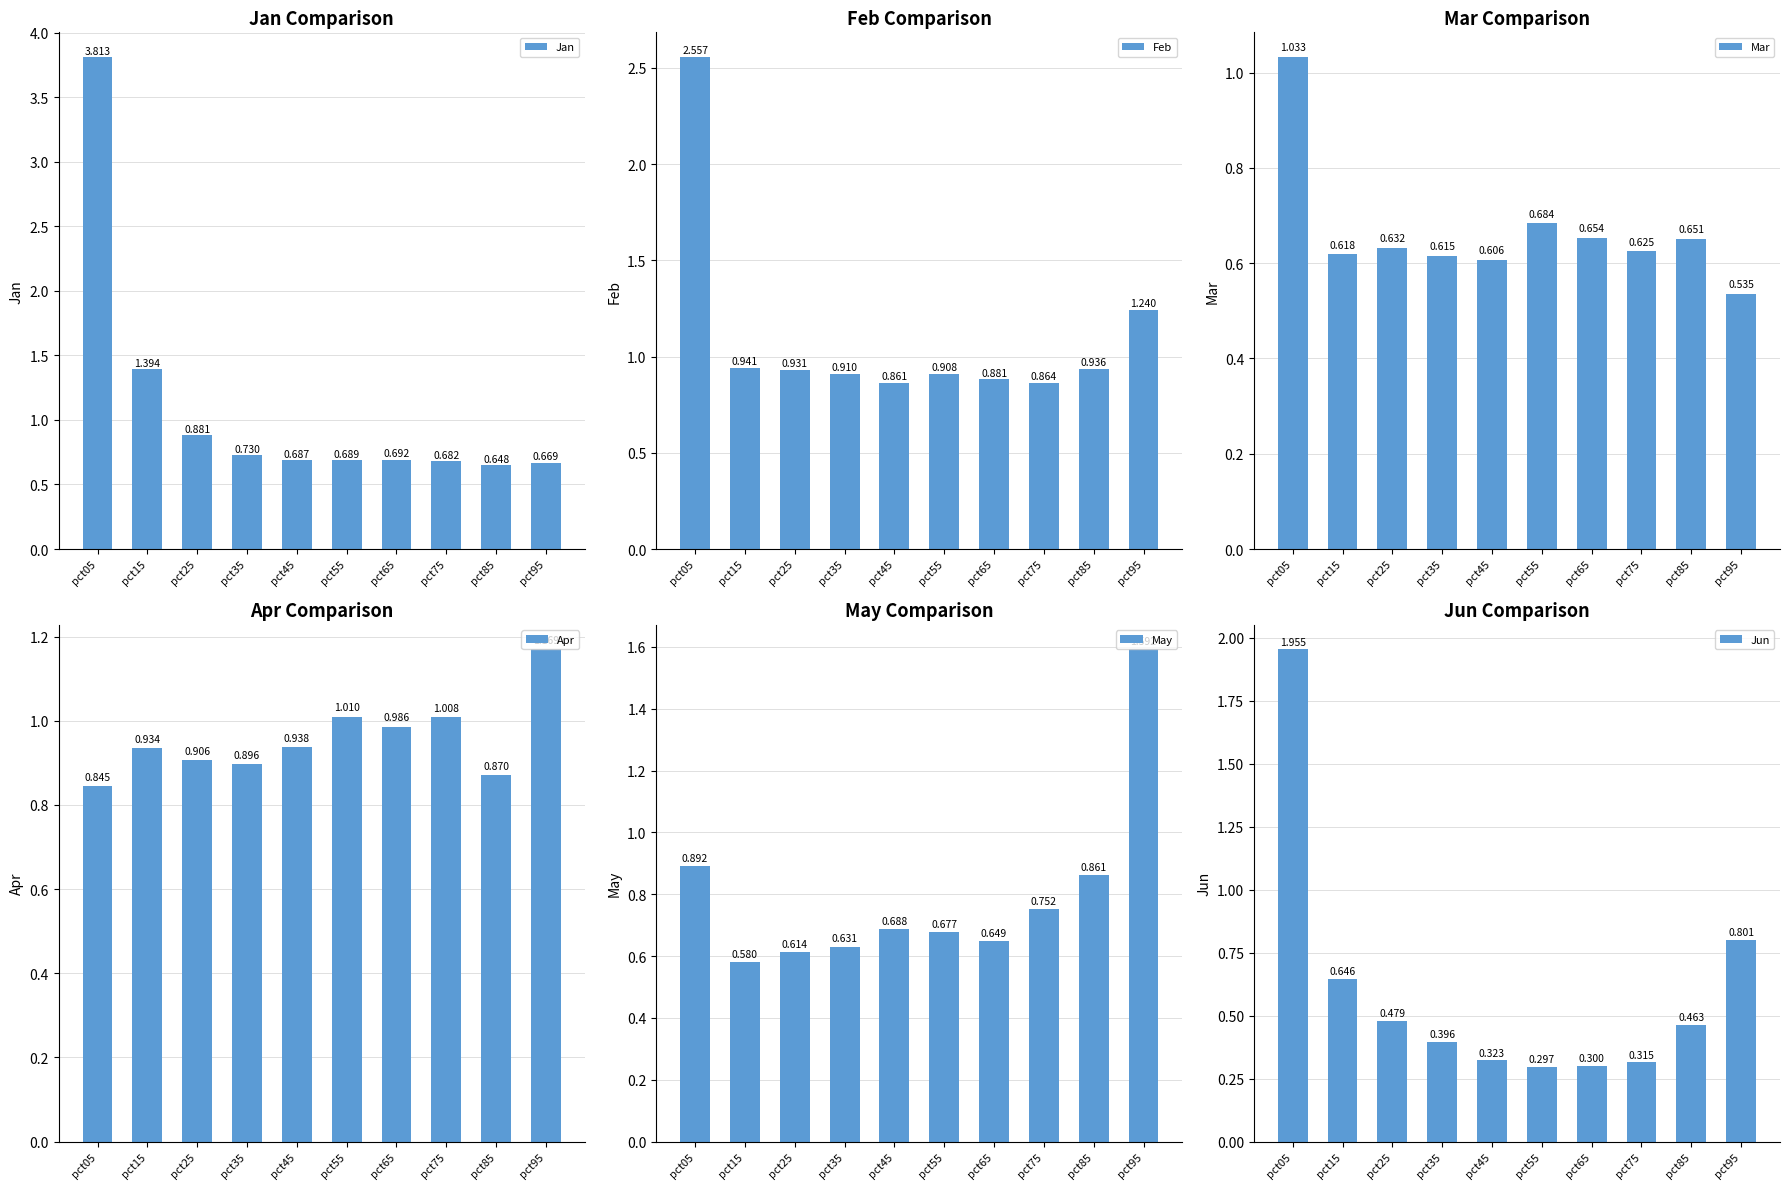

What is the sum of all Mar values?

6.7